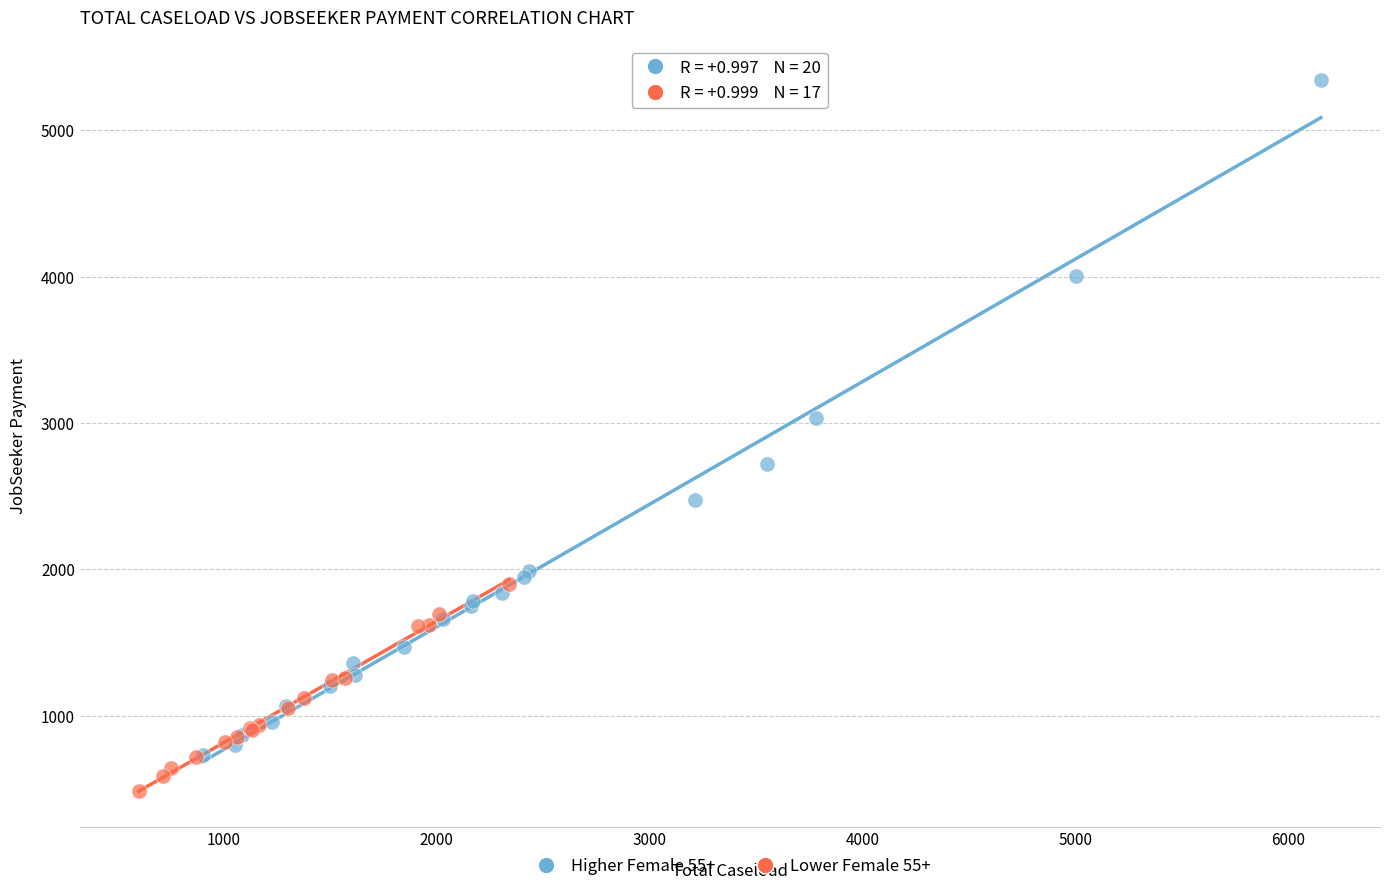

Which series contains the highest Y value?

Higher Female 55+